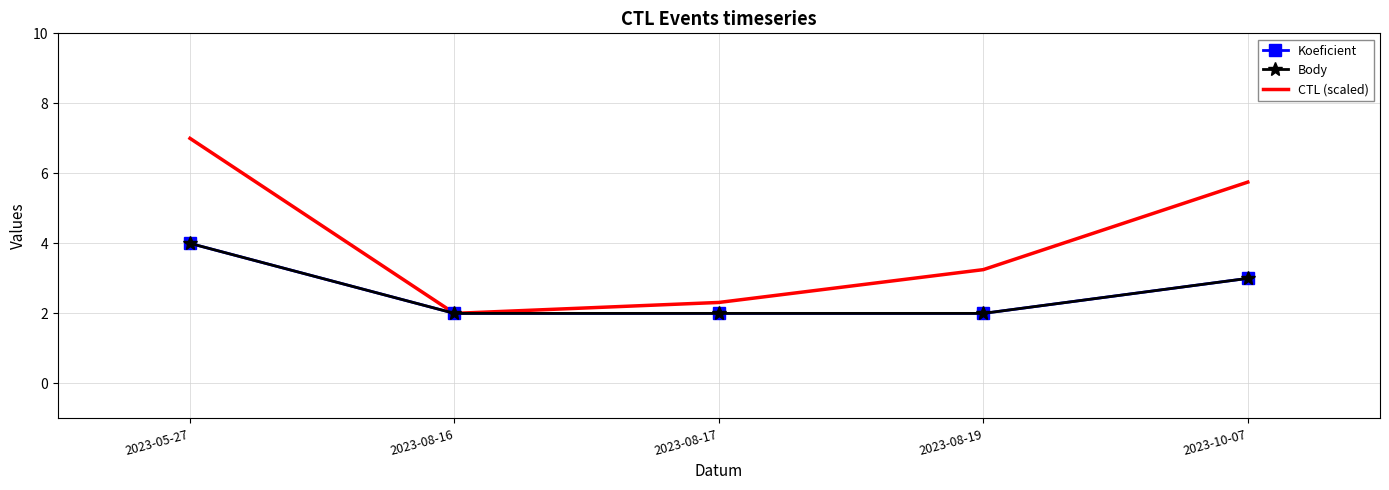

What is the difference between the maximum and minimum values in the Koeficient series?

2.0